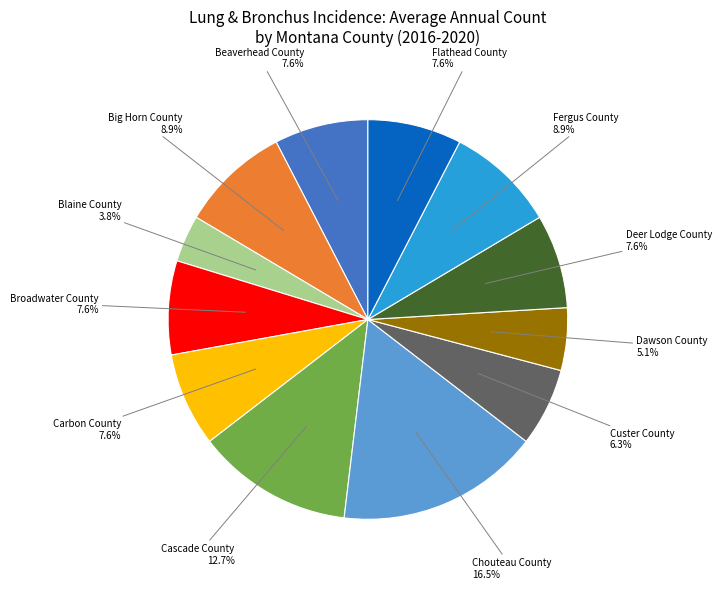

Is there a majority slice in this chart?

No